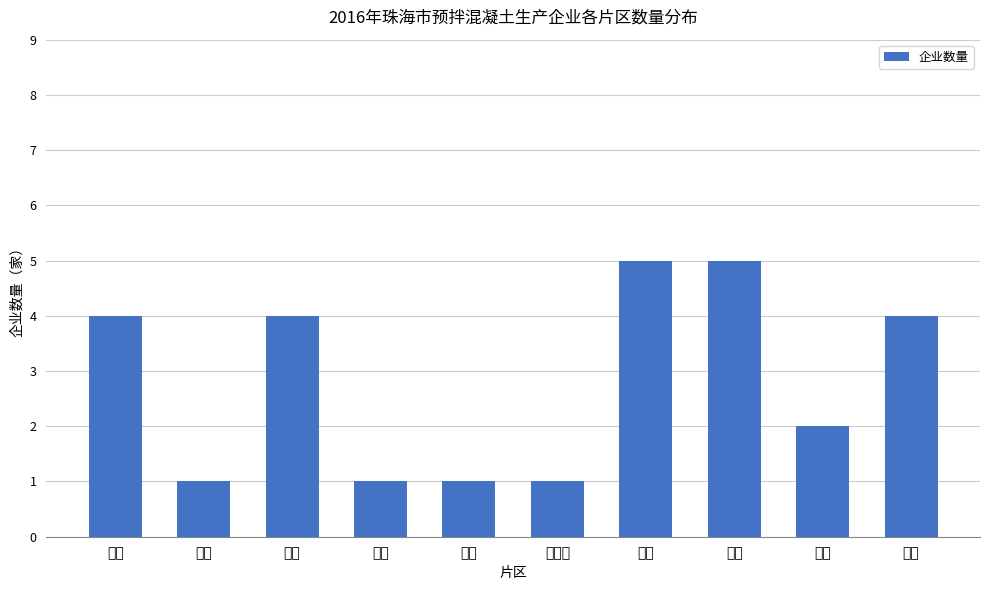

What is the difference between the maximum and minimum values?

4